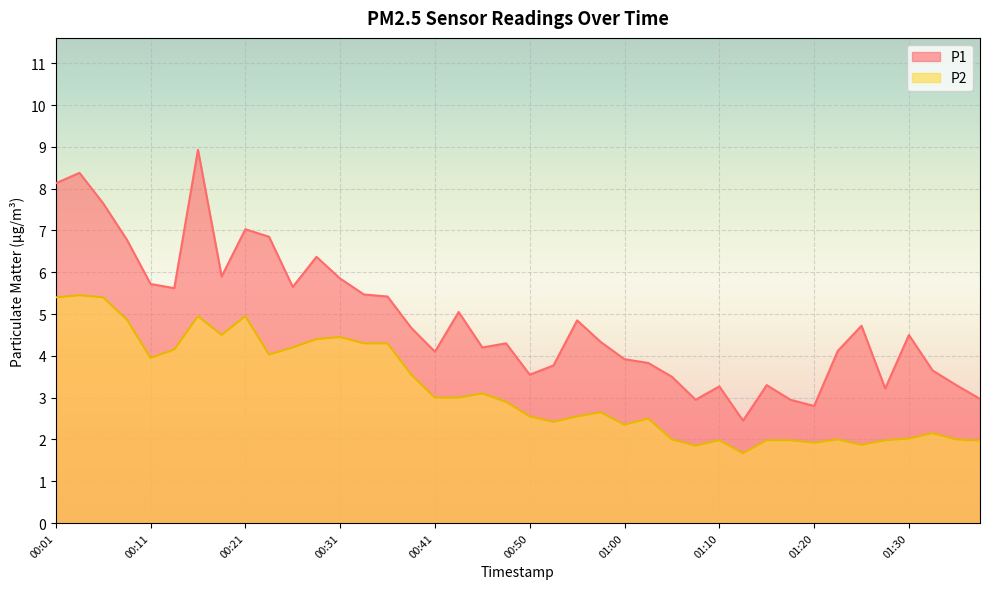

What is the label of the 29th point from the left?

01:10